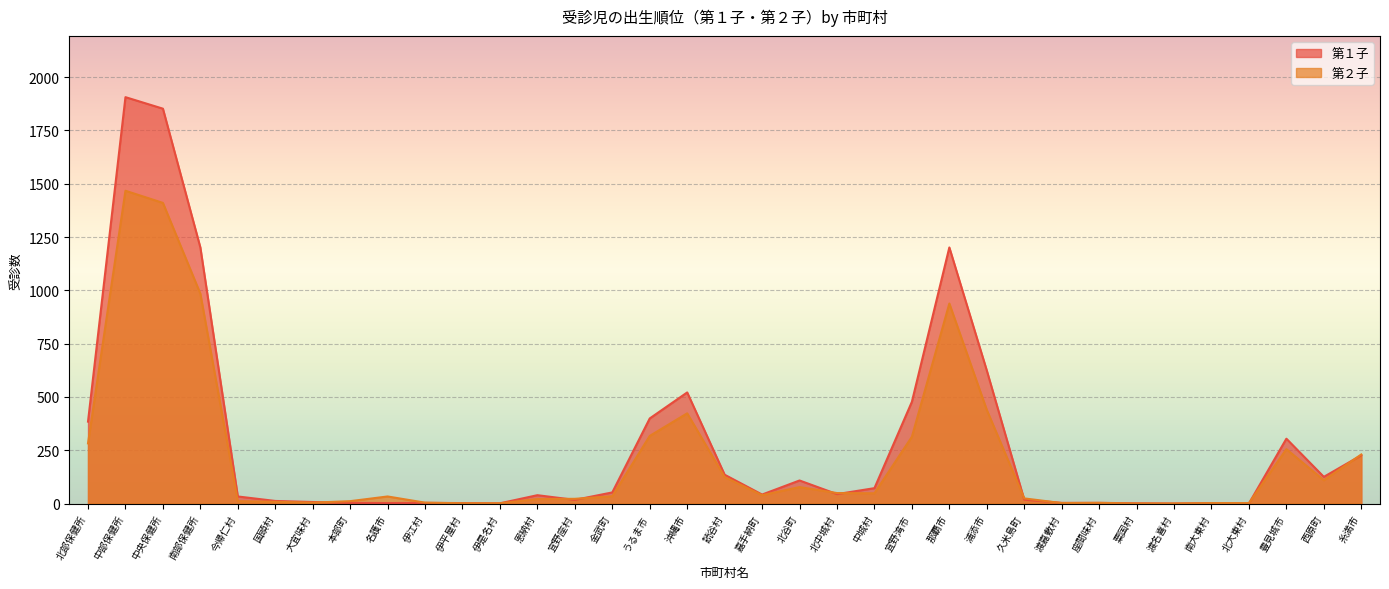

Rank the series at 沖縄市 from highest to lowest value.

第１子, 第２子